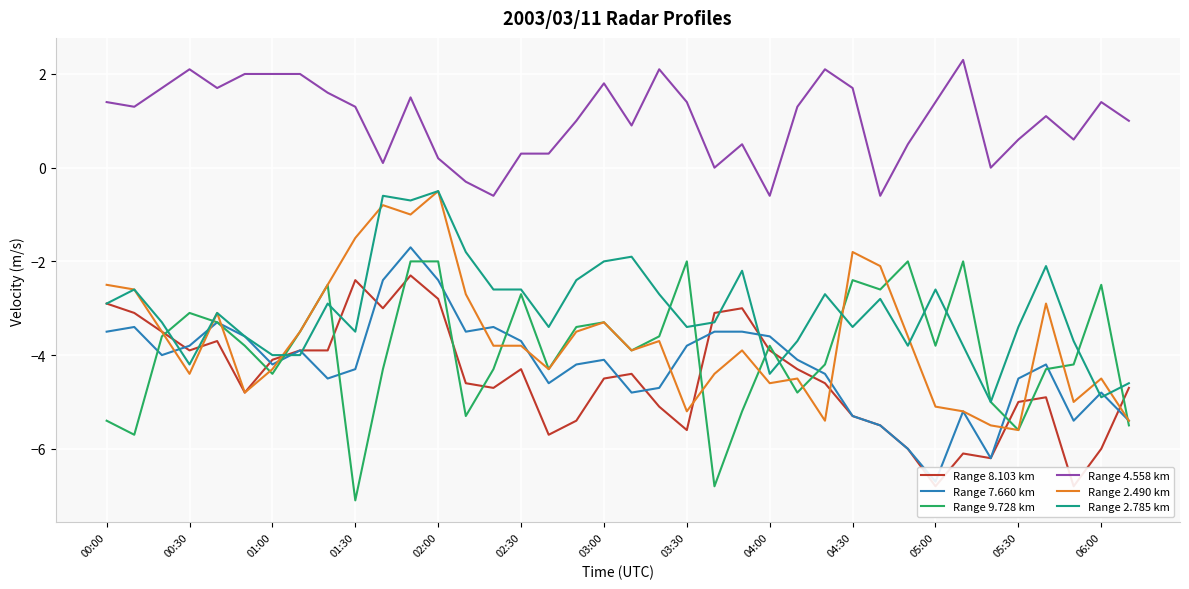

Is it true that Range 4.558 km equals 1.6 at 03:10?

False